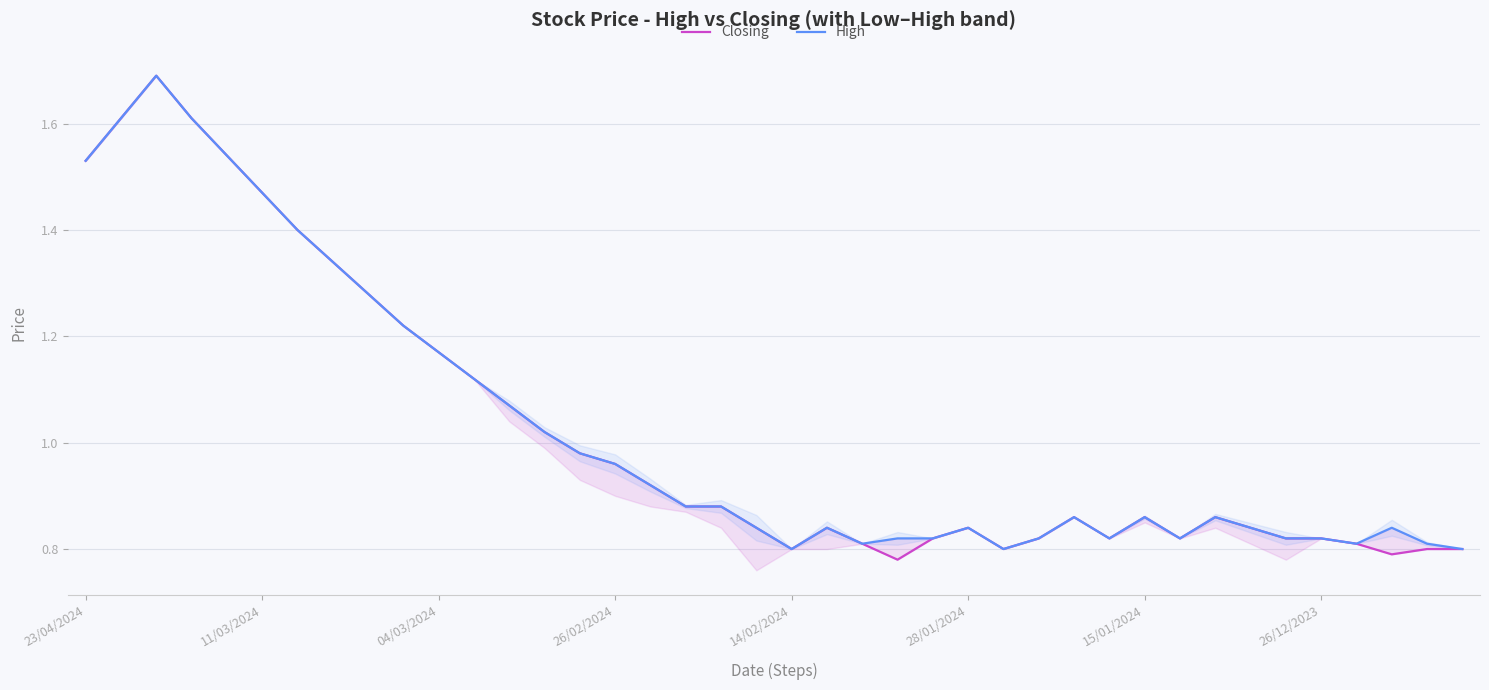

At which category does the chart reach its minimum across all series?

23